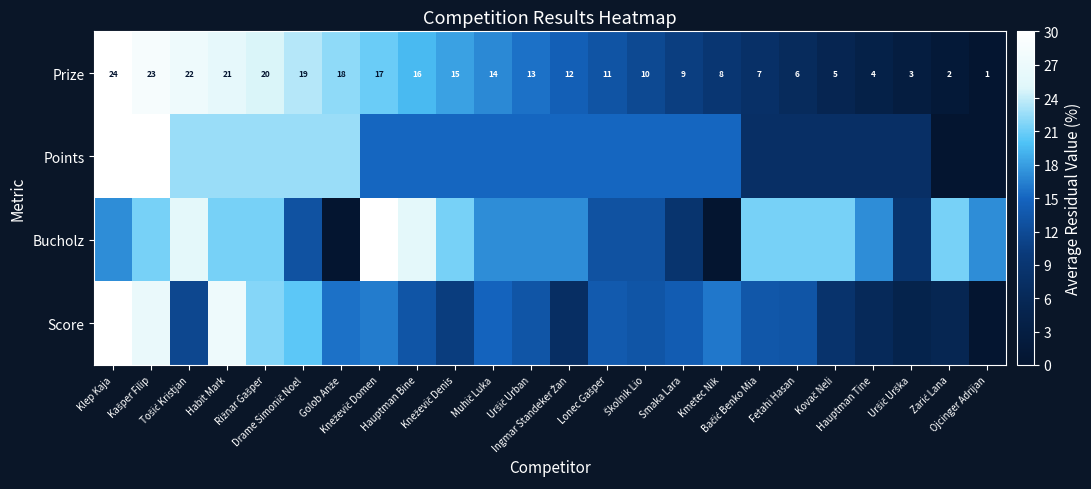

Which category has the lowest value across all series?

Ojcinger Adrijan